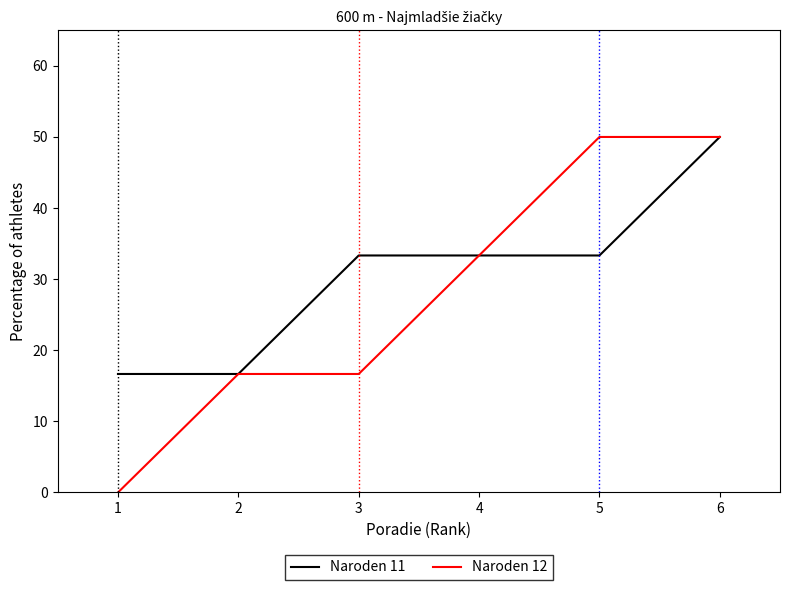

True or false: Naroden 12 has more than 2 interior local peaks.

False